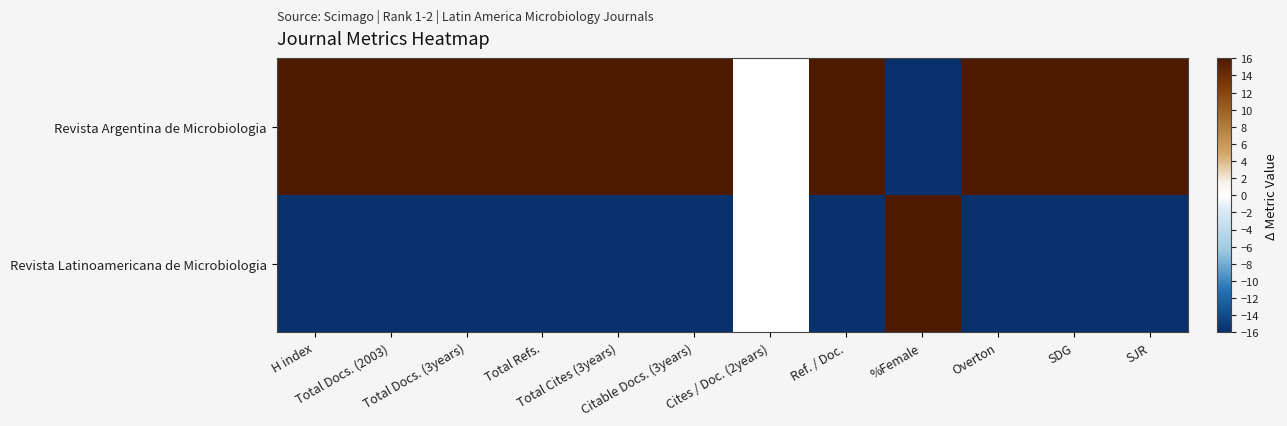

List the series in order of their overall mean, highest first.

Revista Argentina de Microbiologia, Revista Latinoamericana de Microbiologia